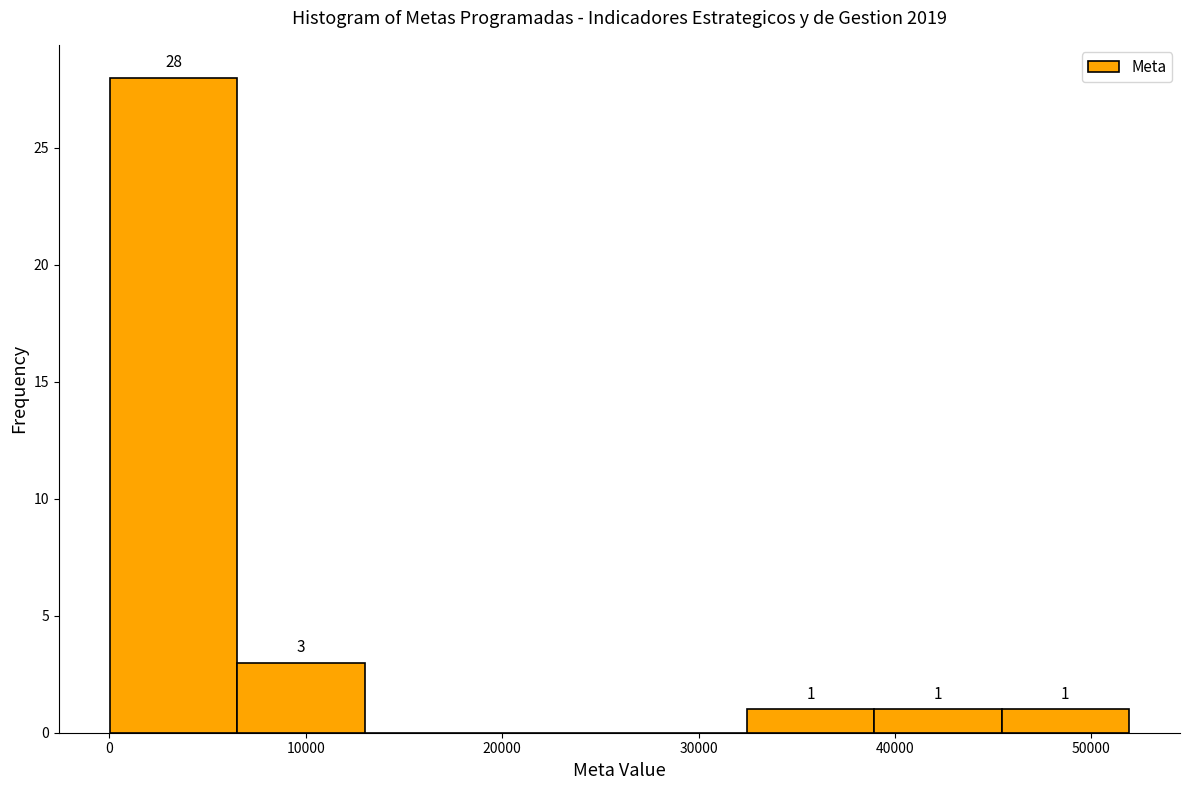

Which range on the x-axis has the tallest bar?

0 to 7000